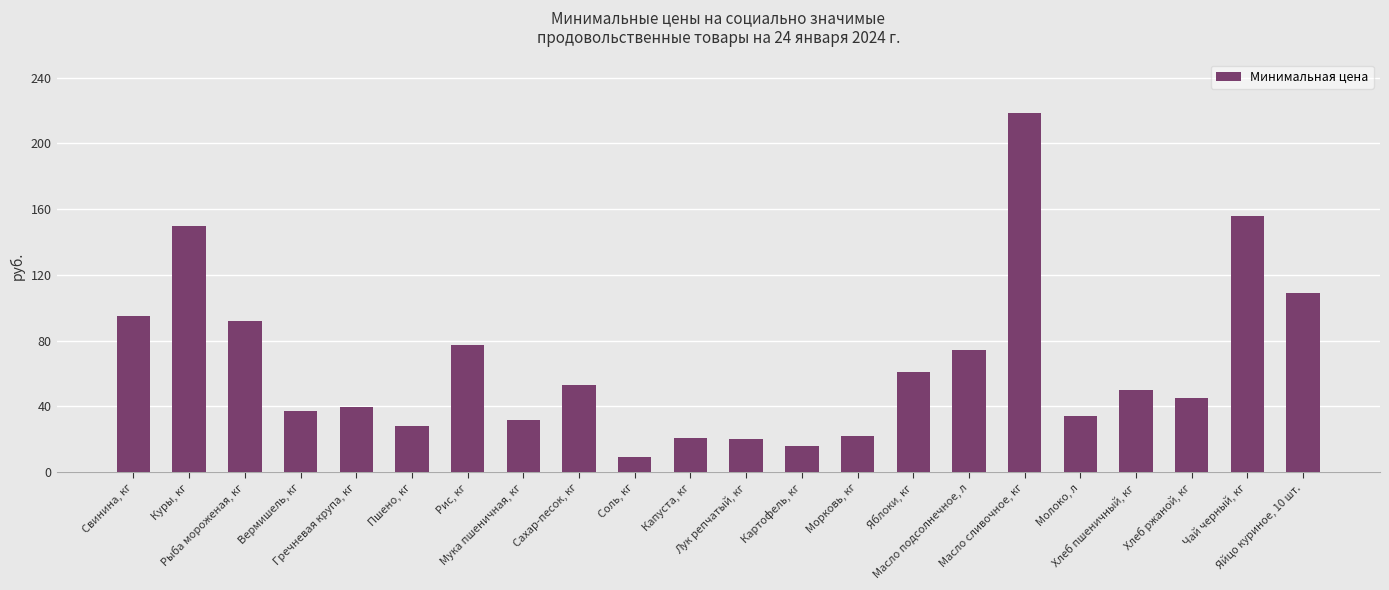

What is the smallest value displayed?

9.5